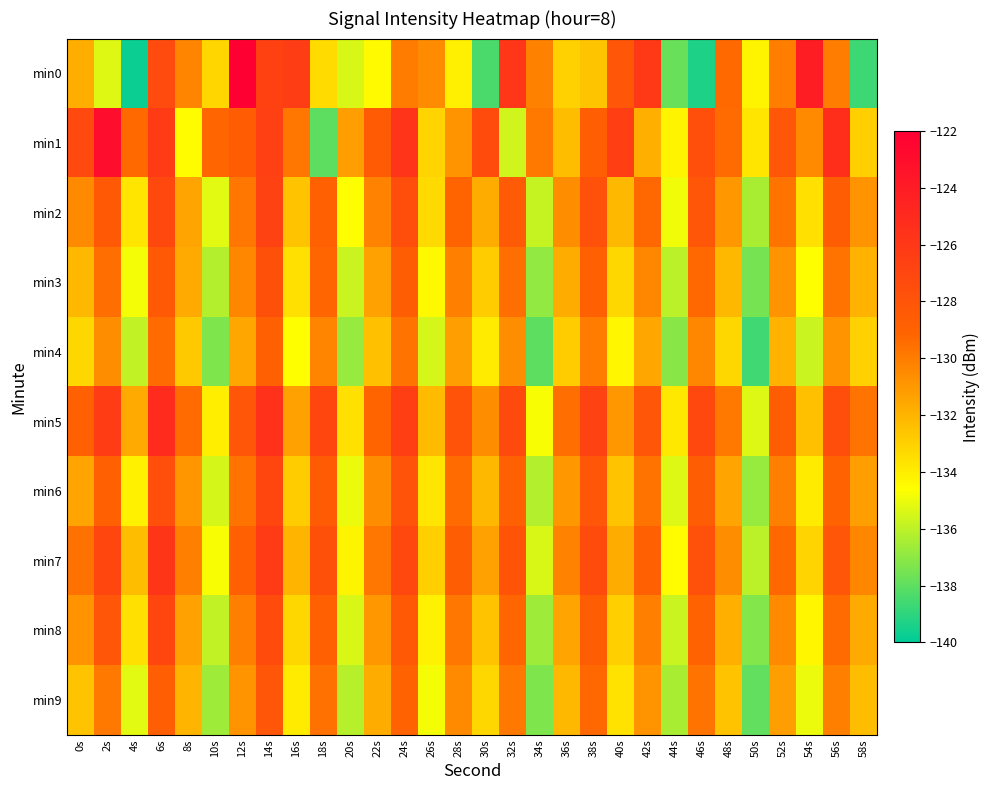

At which category is the sum across all series the highest?

14s